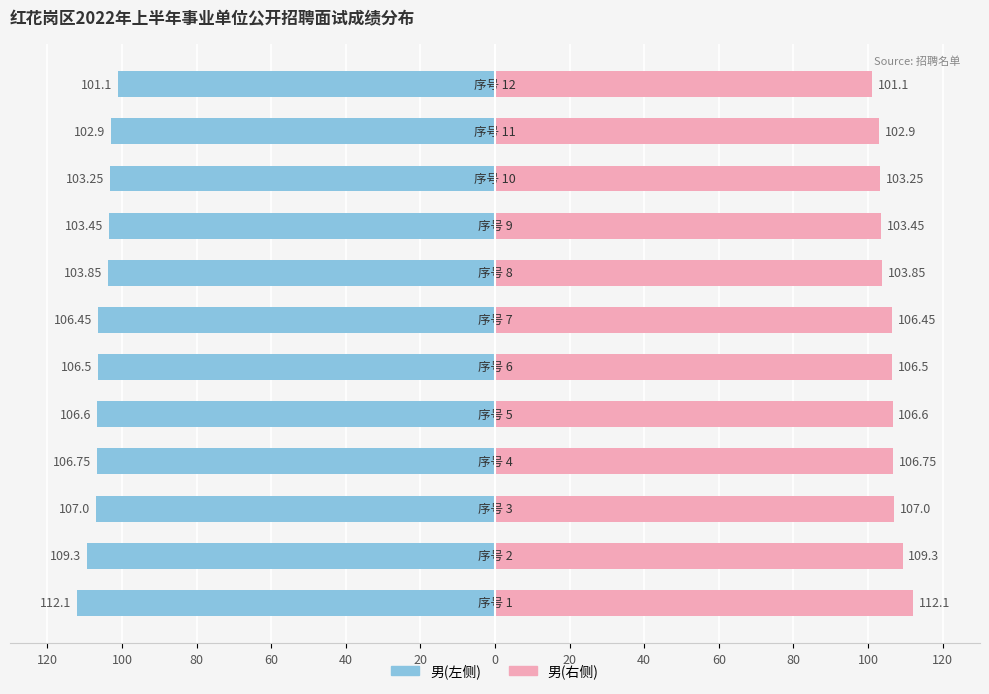

What is the lowest value of the 成绩(右) series?

101.1